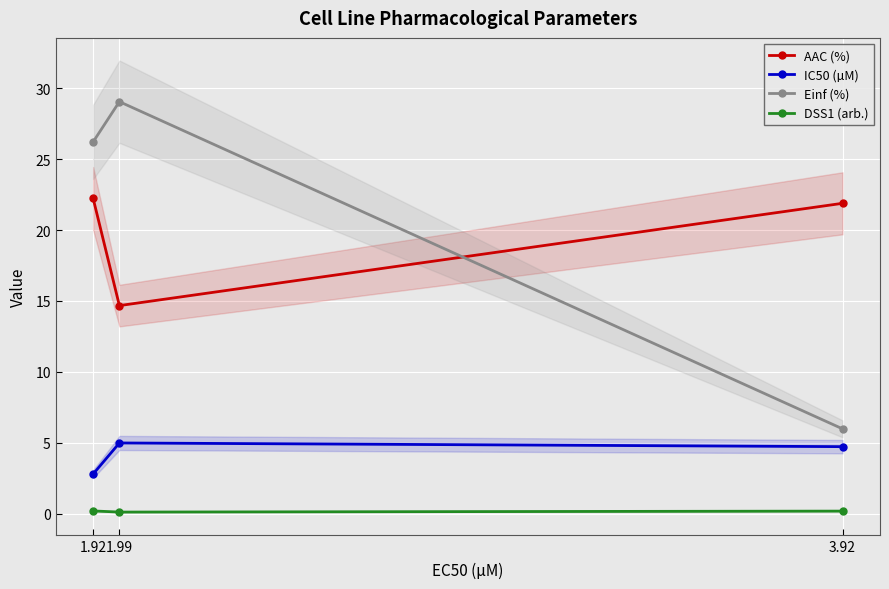

Rank the series by their maximum value, from lowest to highest.

DSS1 (arb.), IC50 (µM), AAC (%), Einf (%)